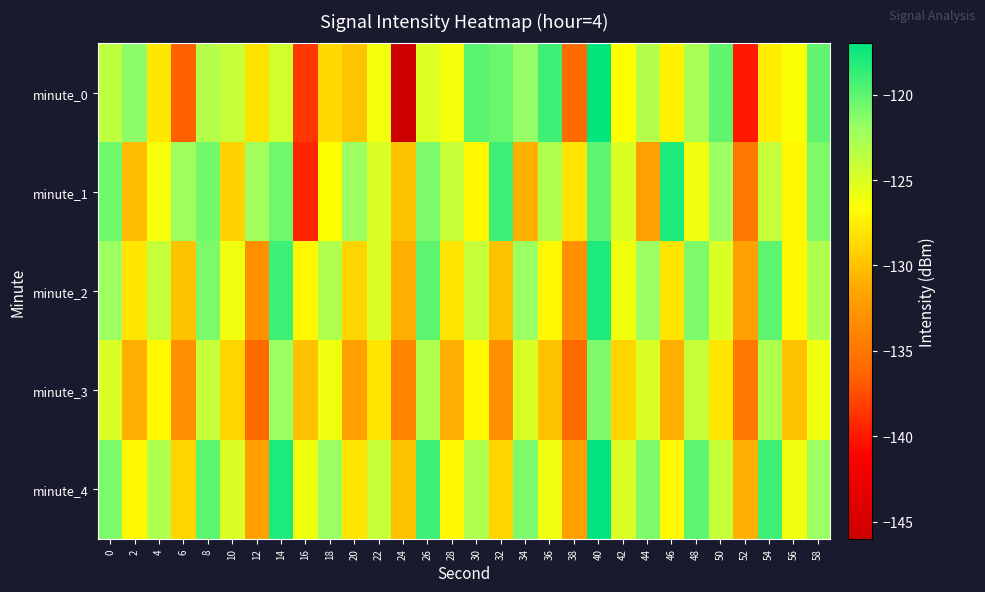

What is the greatest value displayed?

-117.0